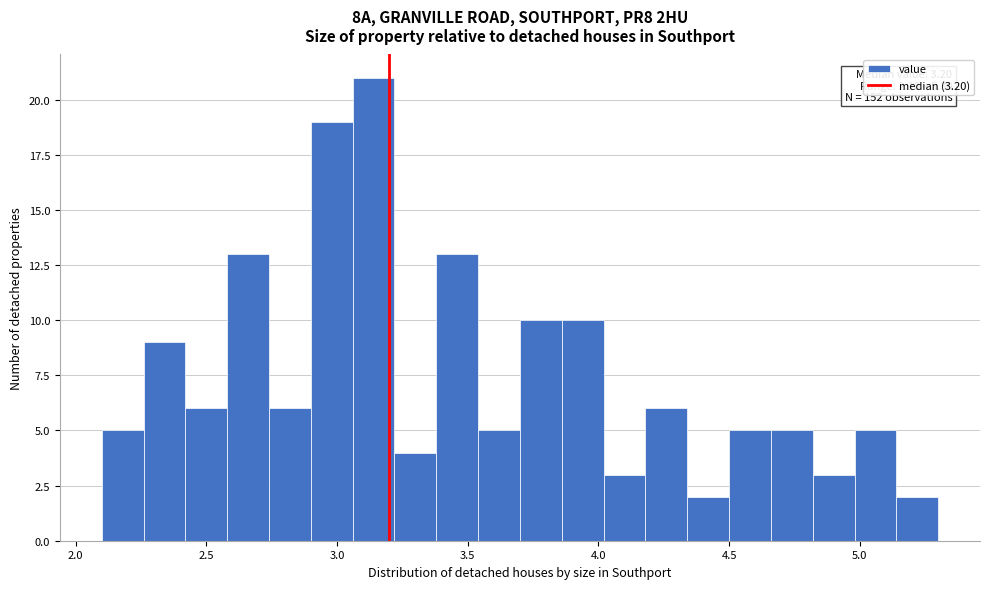

Read against the x-axis, roughly where is the centre of the tallest bar?

3.15